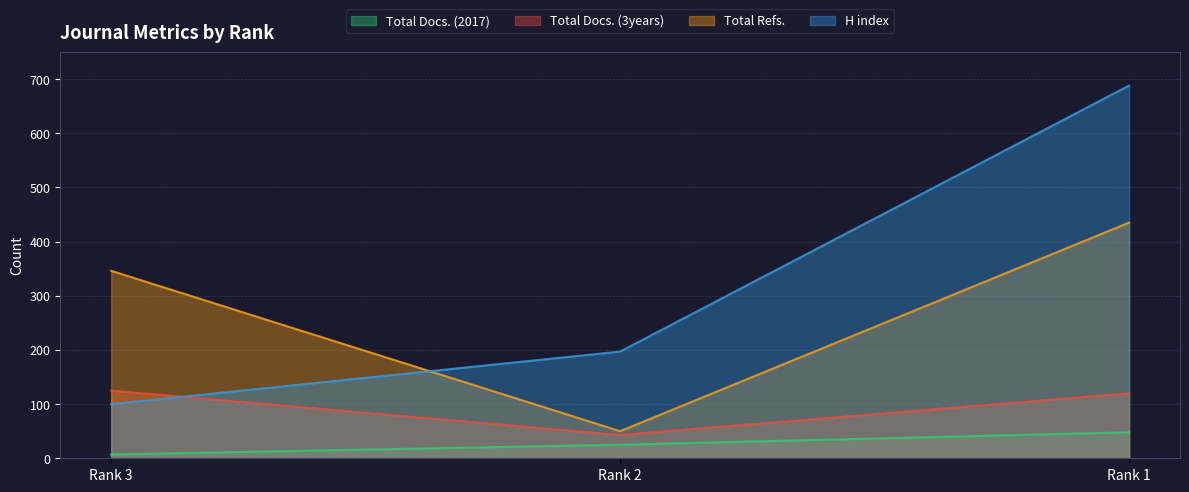

At which label is Total Docs. (2017) closest to 27?

Rank 2